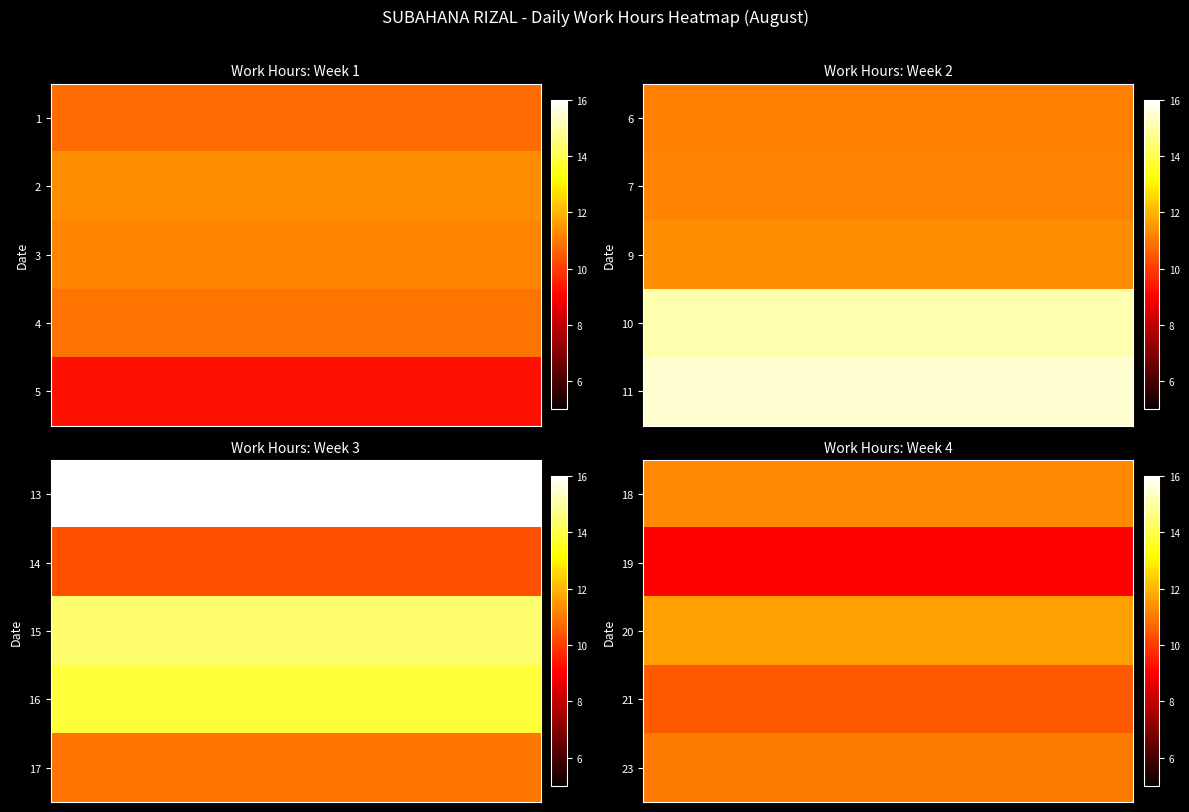

What is the minimum value for row_1?

9.1